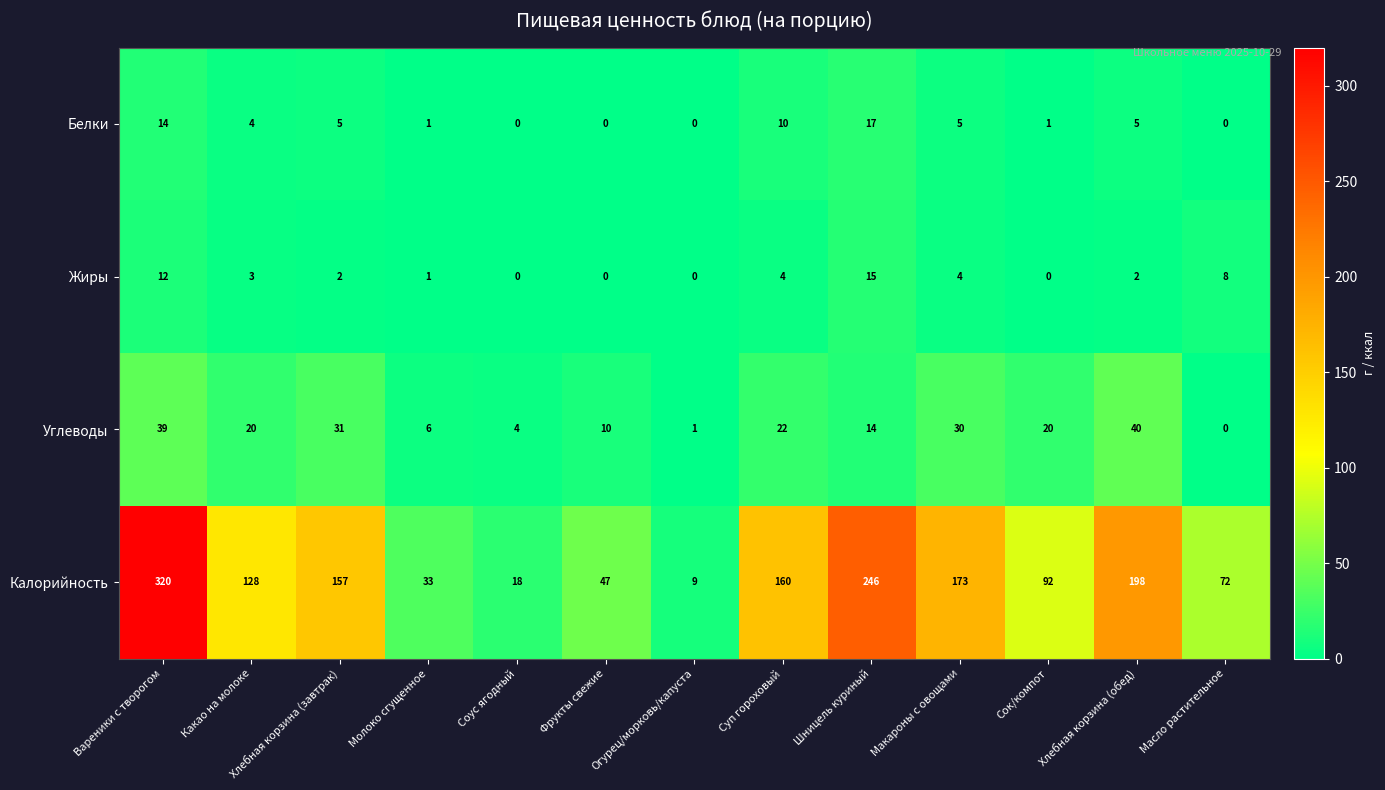

Which series has the largest total across all categories?

Калорийность